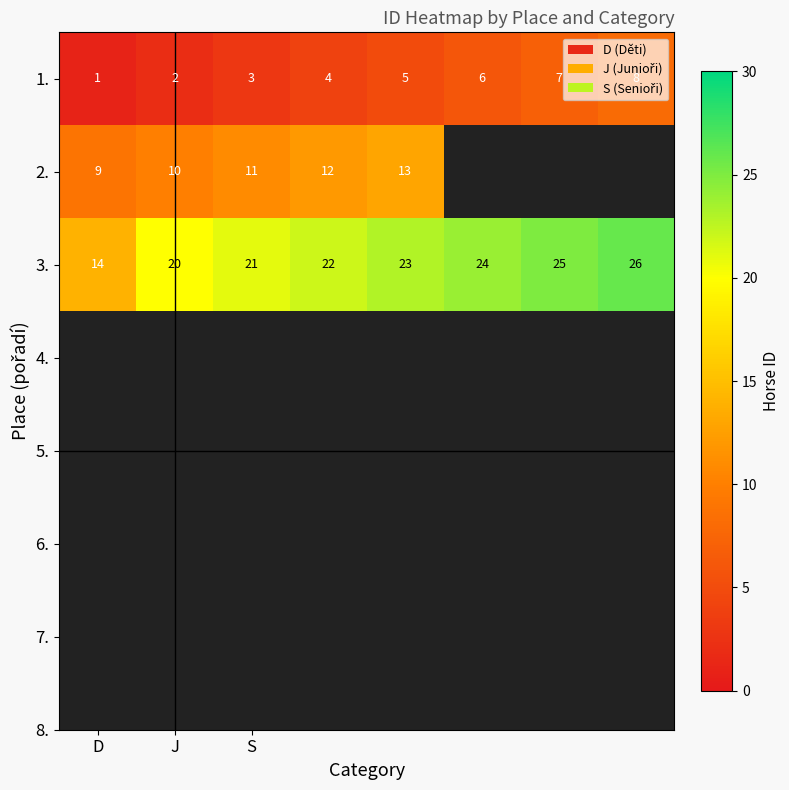

At D, list the series in order from smallest to largest.

1., 2., 3.